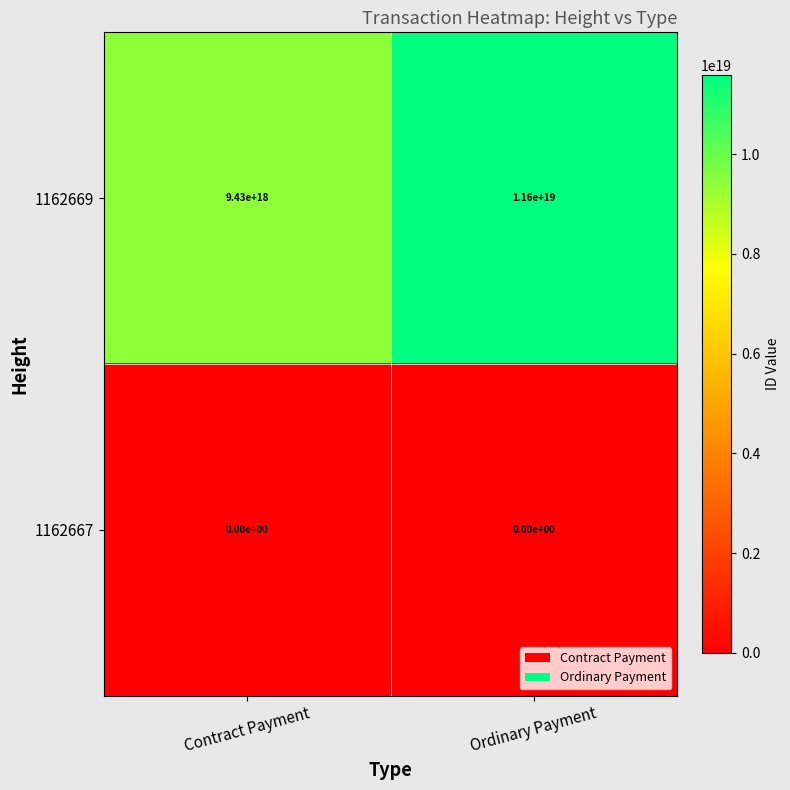

Which series has the largest range (max minus min)?

1162669